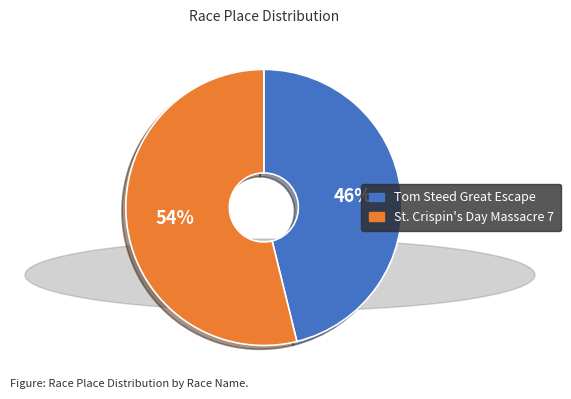

Which has a higher value, Tom Steed Great Escape or St. Crispin's Day Massacre 7?

St. Crispin's Day Massacre 7